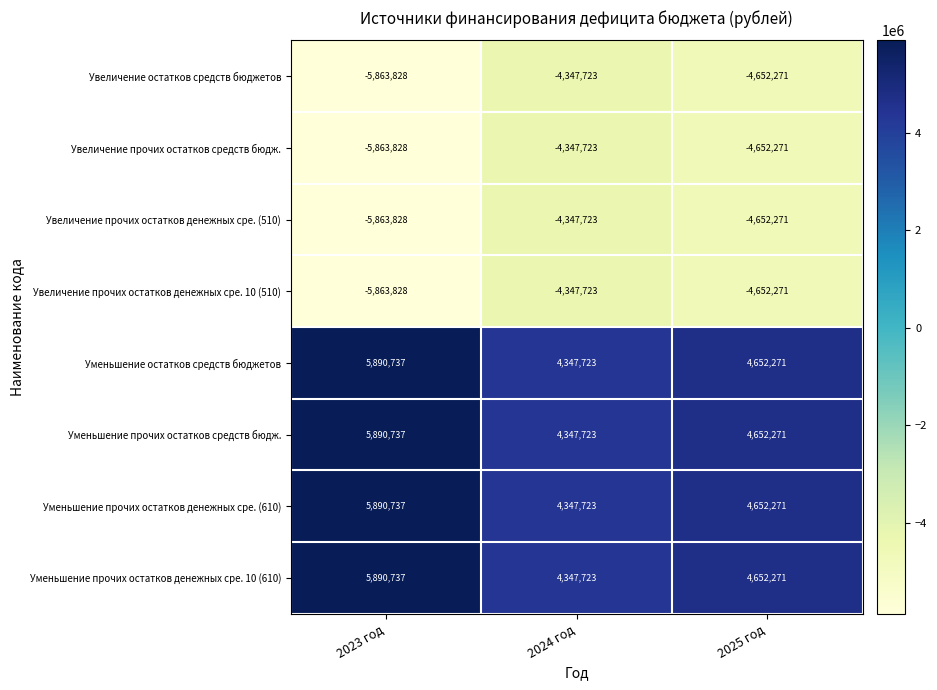

Which label corresponds to the largest value in the chart?

2023 год